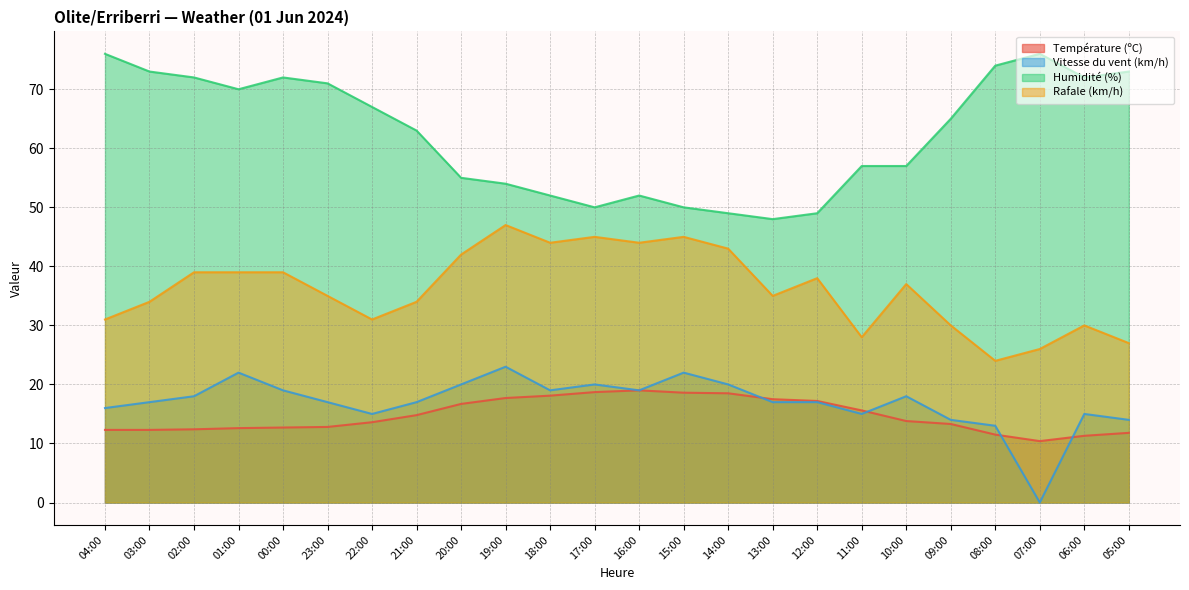

What is the difference between the maximum and minimum values in the Température (ºC) series?

8.6